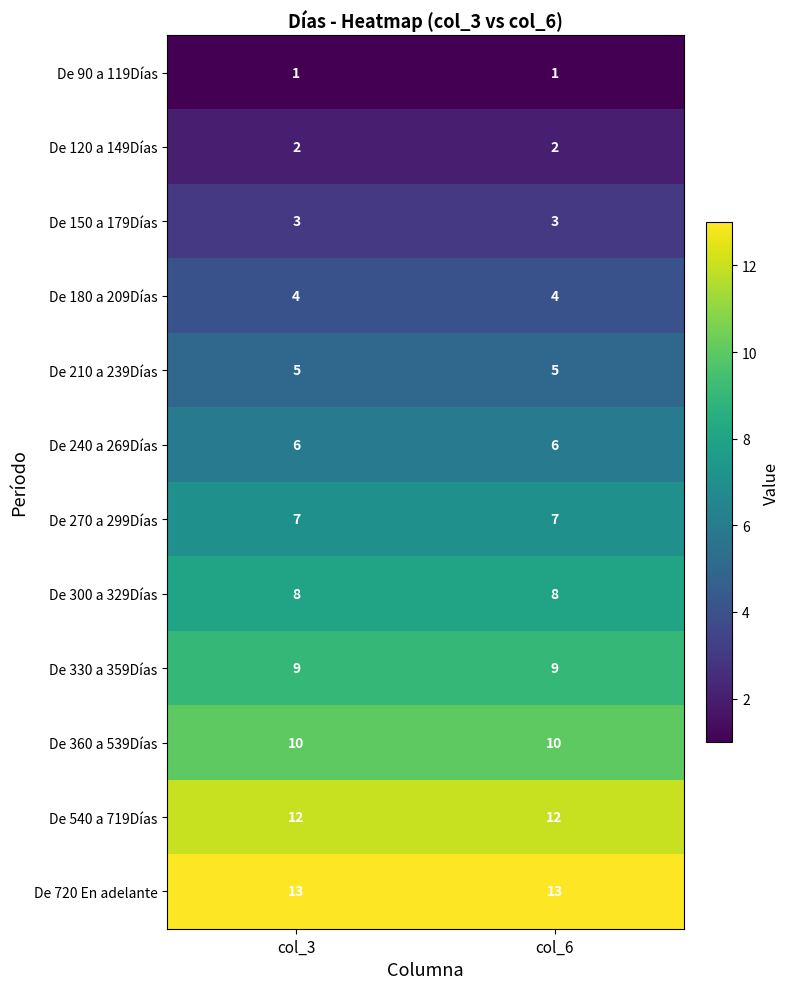

Which series has the largest total across all categories?

De 720 En adelante